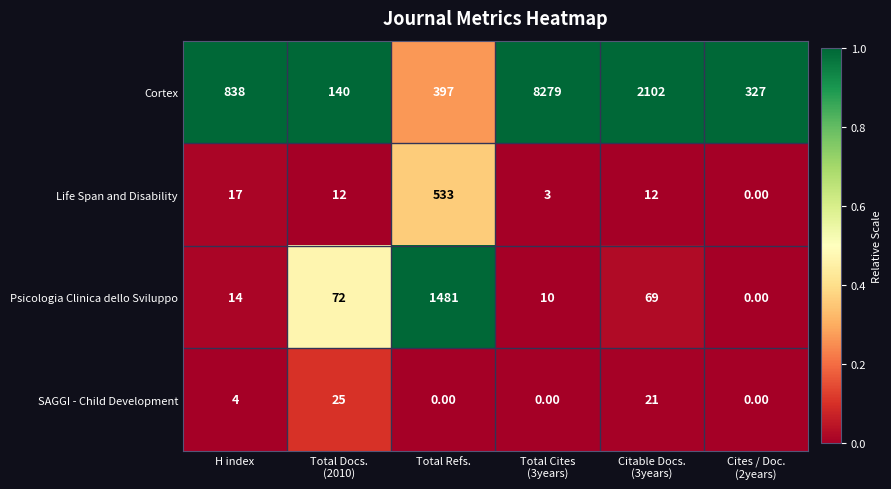

Which series has the widest spread of values?

Cortex